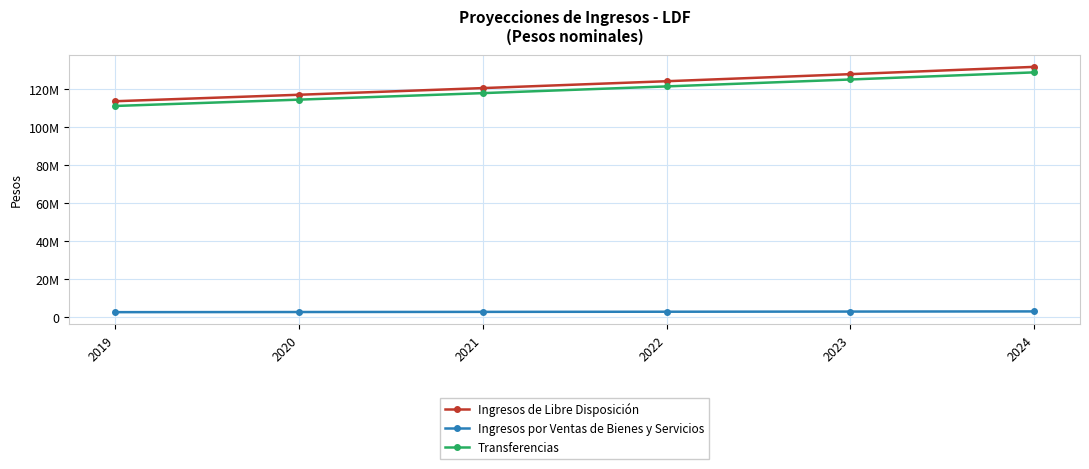

Which label corresponds to the smallest value in the chart?

2019